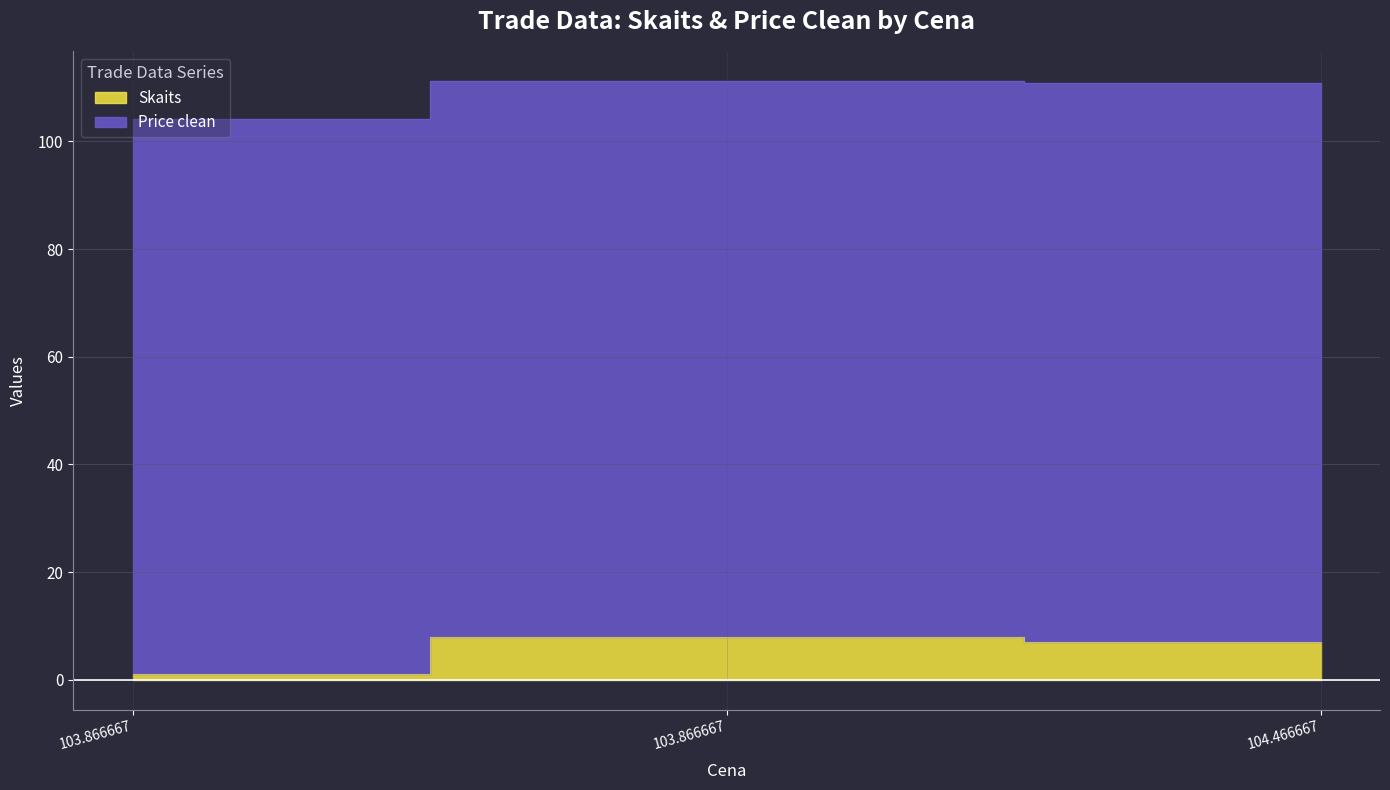

What is the difference between the values at 103.866667 and 103.866667?

7